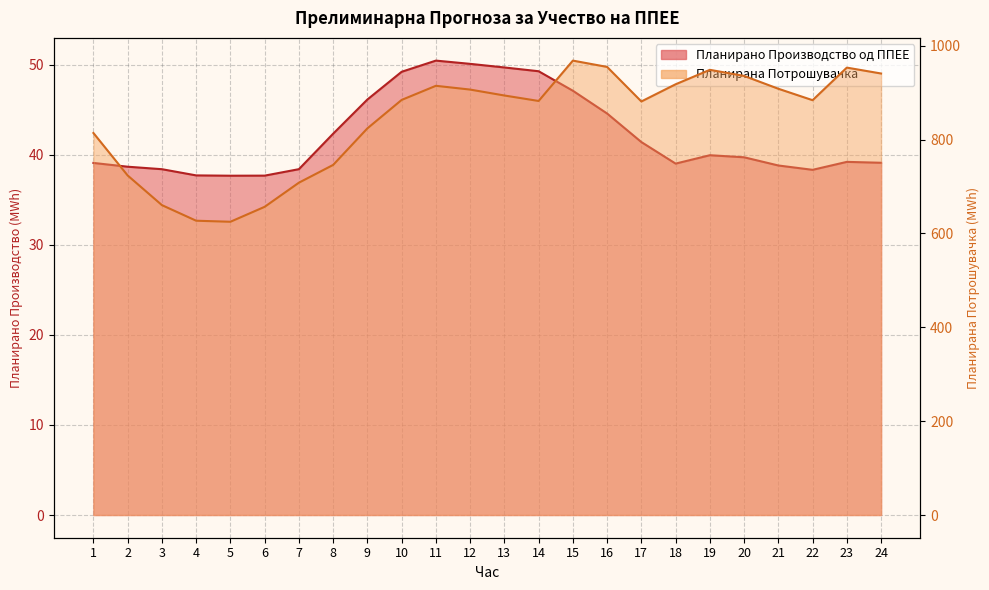

What is the sum of the Планирана Потрошувачка values at 18 and 24?

1859.1